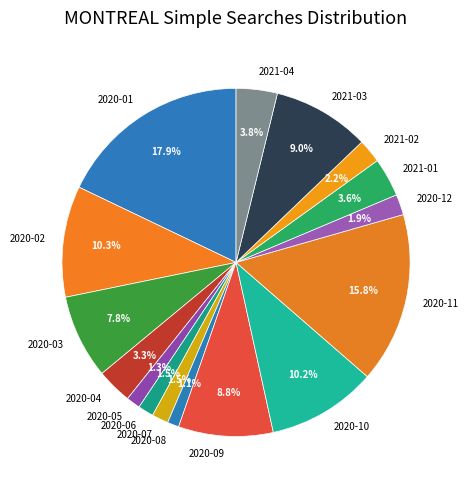

Is 2020-12 the majority of the pie?

No